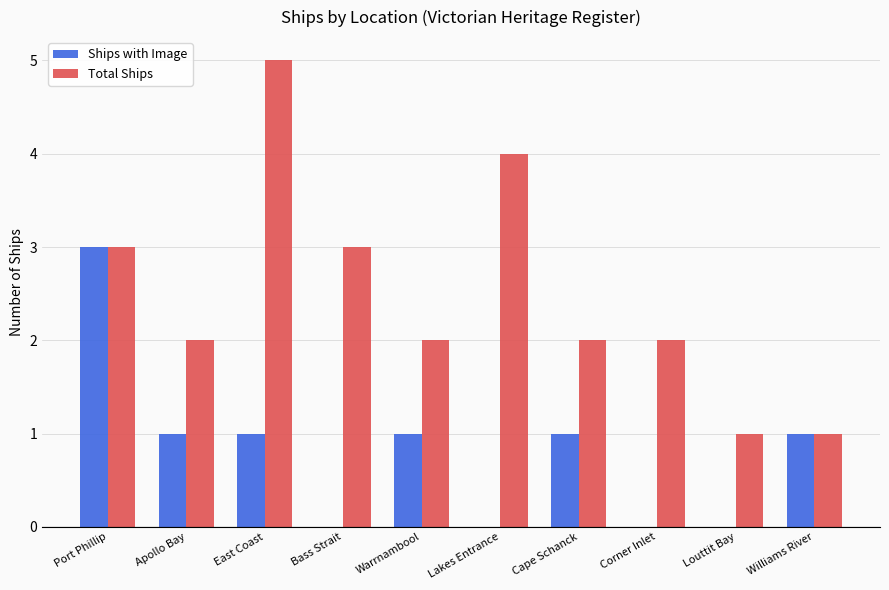

Is it true that Total Ships equals 2 at Warrnambool?

True